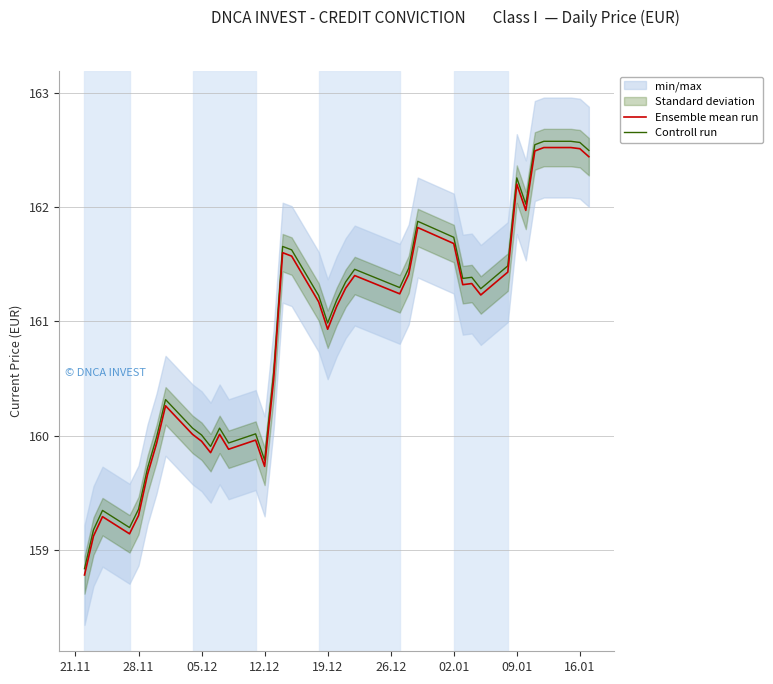

How many data points in Ensemble mean run are less than 161?

17